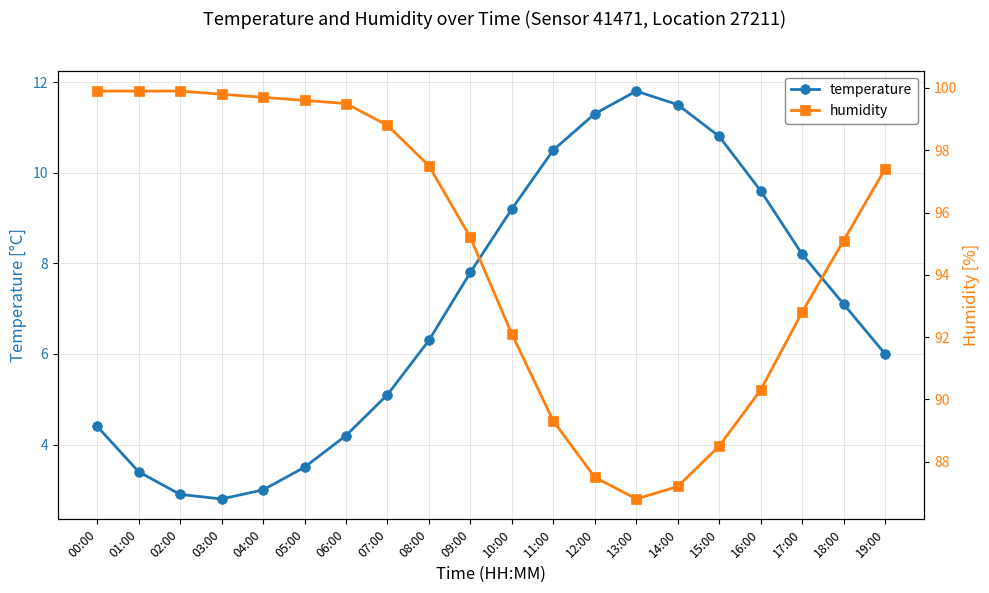

At which label is humidity closest to 93?

17:00